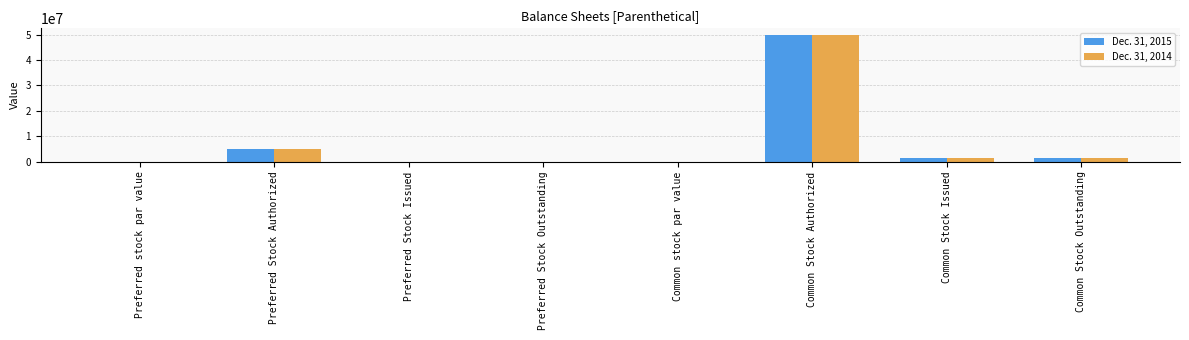

How many groups of bars are there?

8